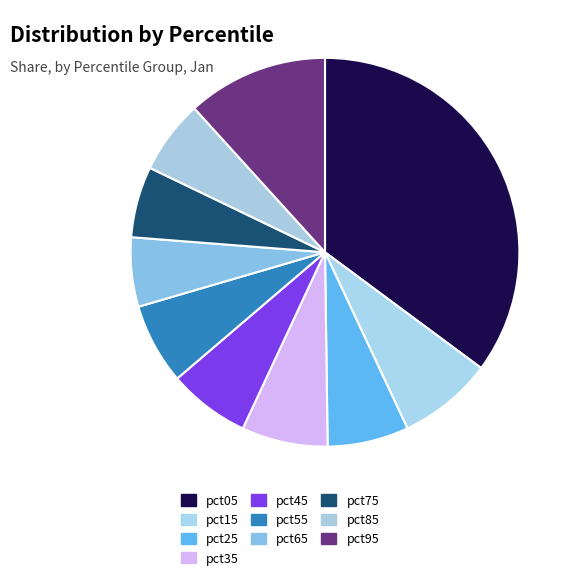

How many segments does this pie chart have?

10